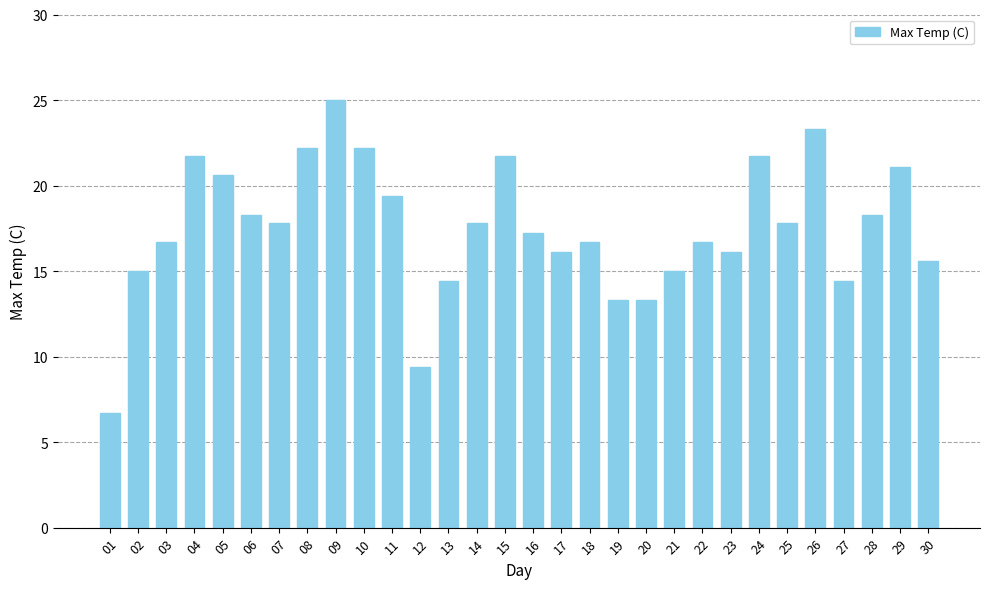

Reading left to right, list all the values displayed in this chart.

6.7	15.0	16.7	21.7	20.6	18.3	17.8	22.2	25.0	22.2	19.4	9.4	14.4	17.8	21.7	17.2	16.1	16.7	13.3	13.3	15.0	16.7	16.1	21.7	17.8	23.3	14.4	18.3	21.1	15.6